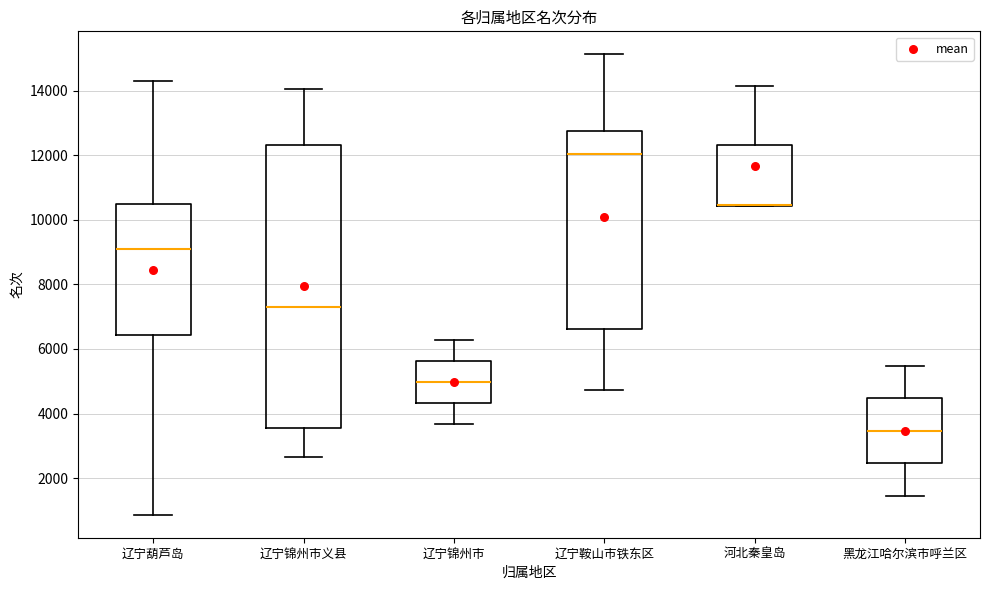

Where does the median line of the box for 辽宁锦州市 sit on the y-axis? The values are not printed on the chart, so give them approximately, as read against the axis.

5000